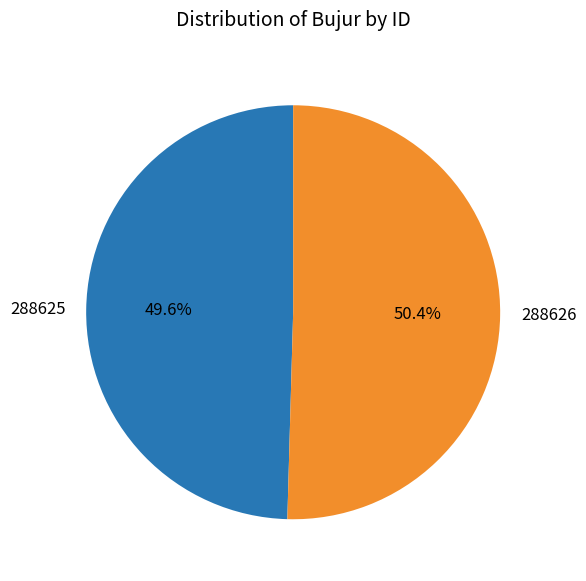

Is 288625 the majority of the pie?

No